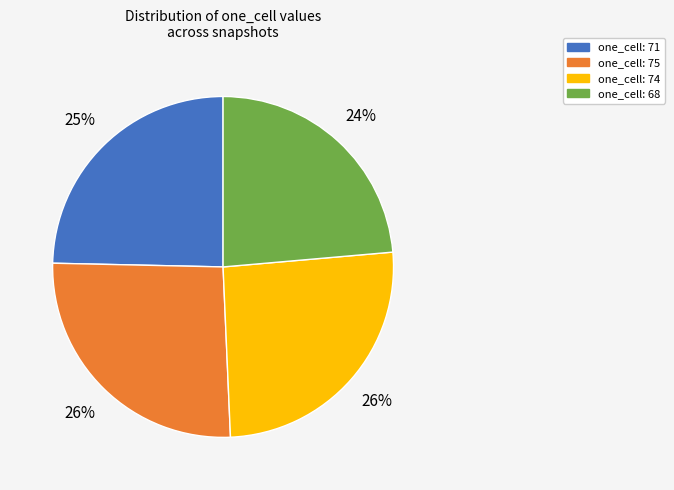

Is there any slice that represents more than half of the pie?

No